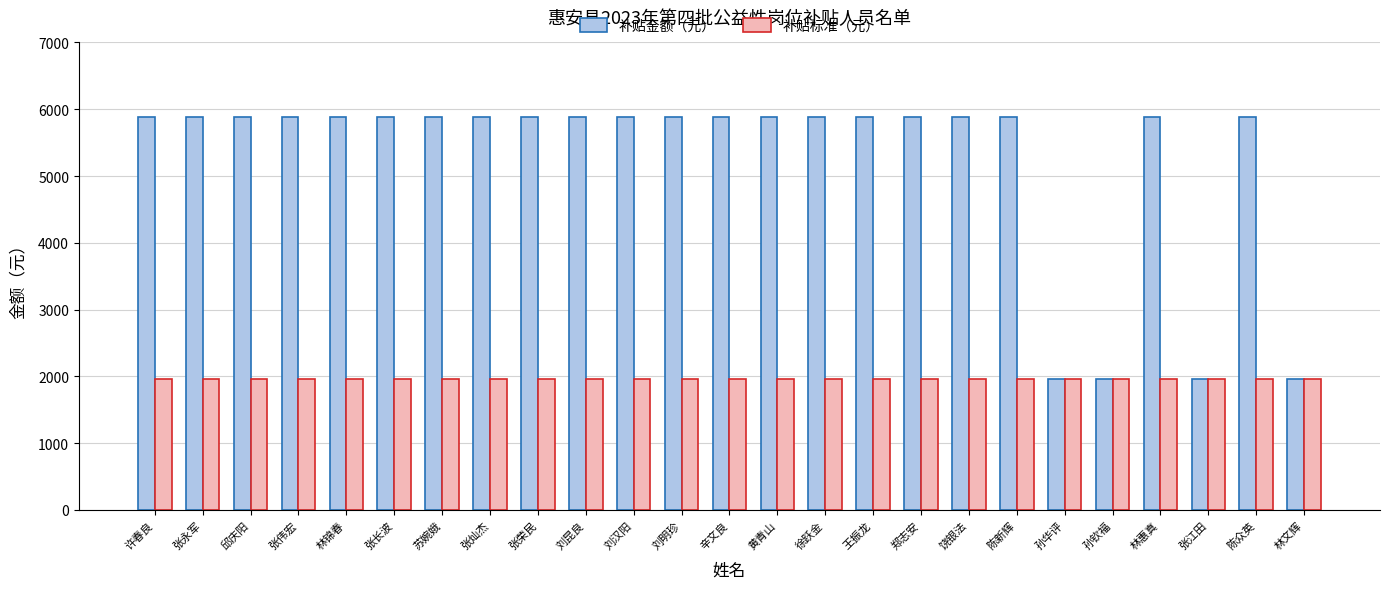

How many bars are there in each group?

2